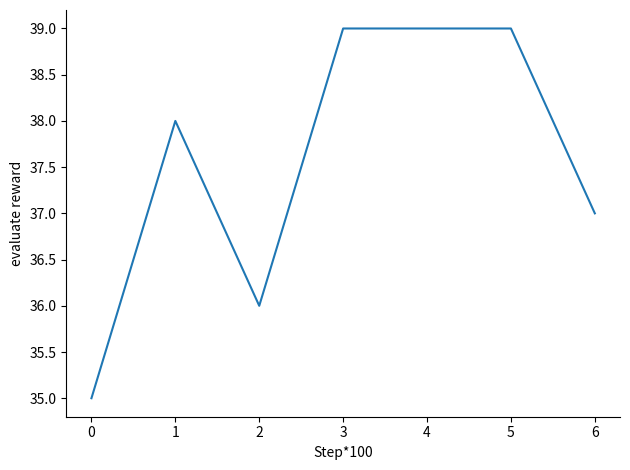

What is the sum of all values?

263